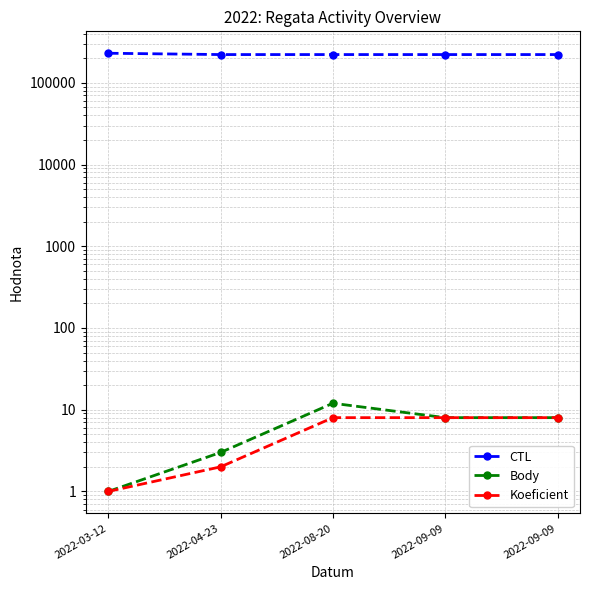

The value of Koeficient at 2022-09-09 is 3. True or false?

False